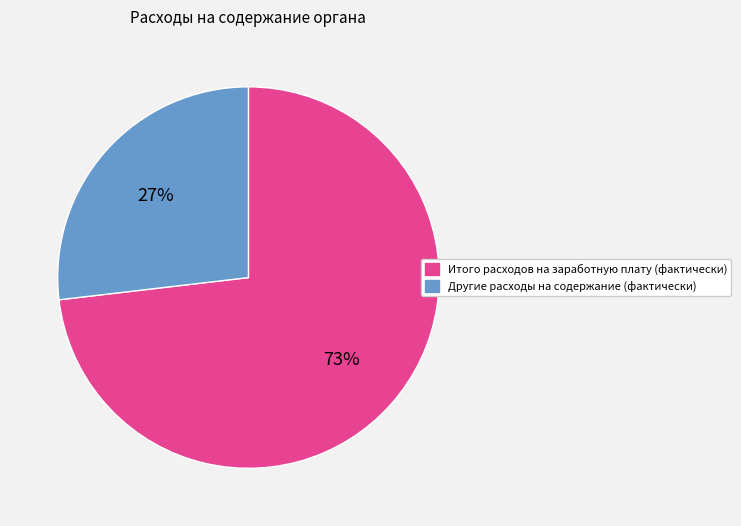

To the nearest percent, what is the difference between the Итого расходов на заработную плату (фактически) and Другие расходы на содержание (фактически) slice percentages?

46%